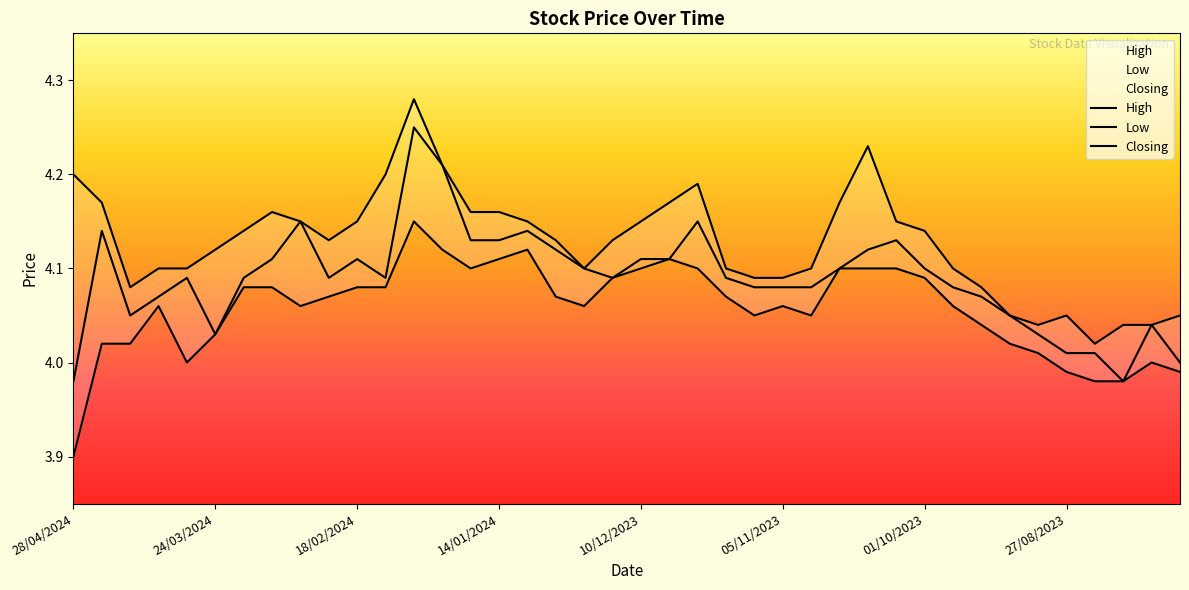

Is it true that High equals 5.5 at 33?

False